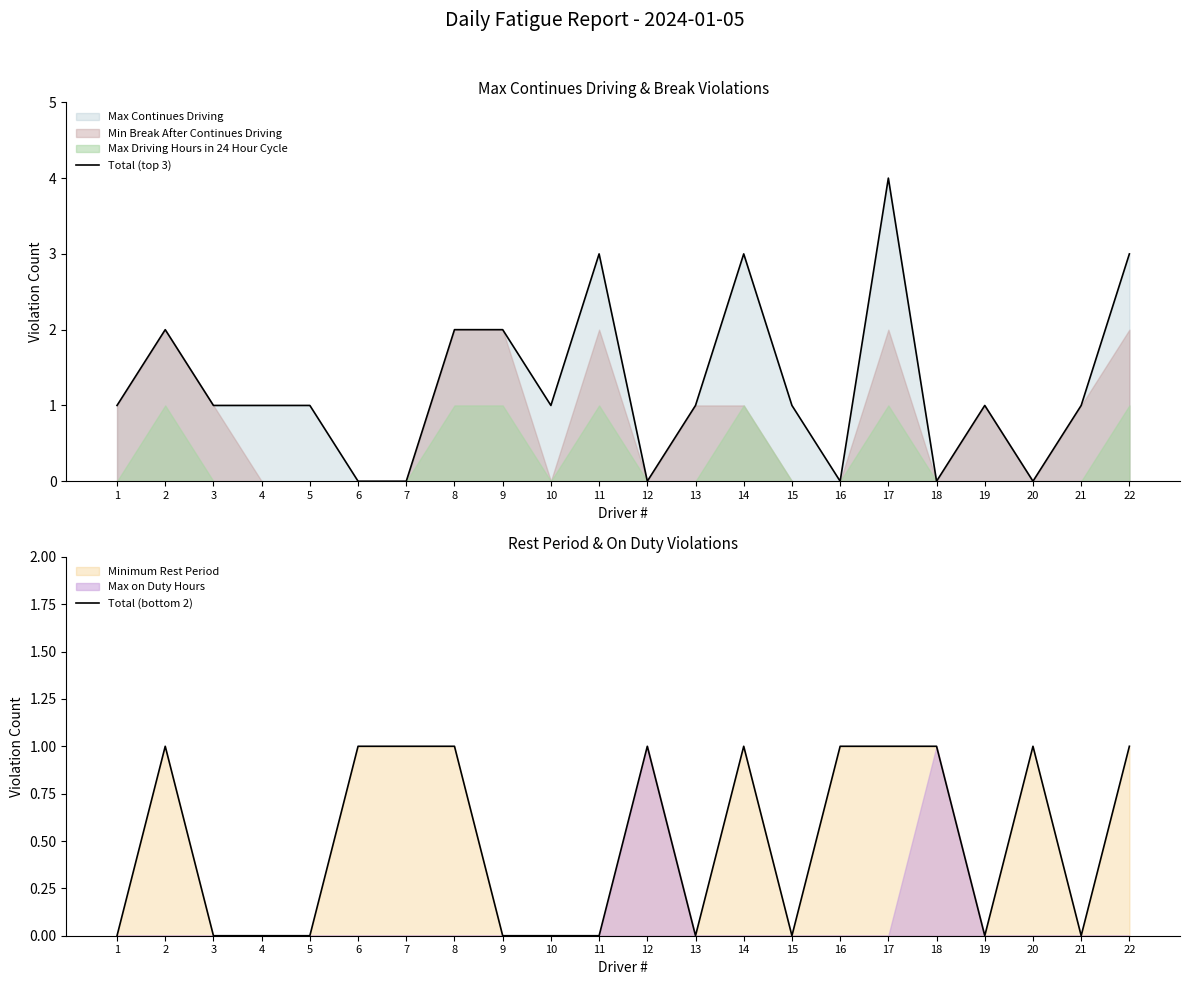

What is the difference between the maximum and minimum values in the Total (top 3) series?

4